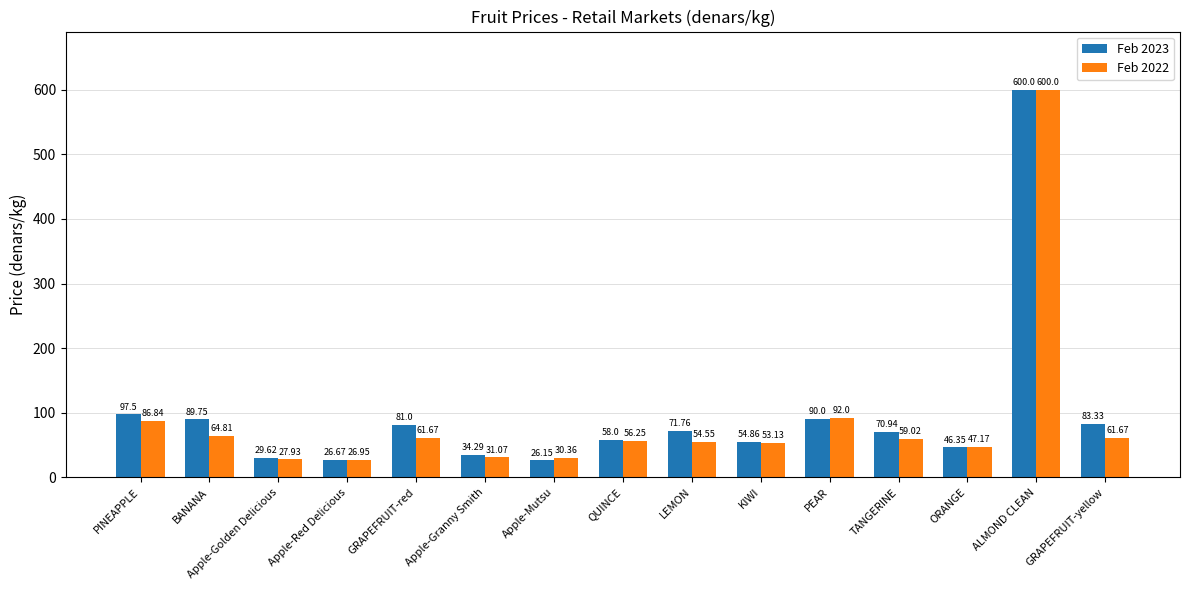

Which series has the largest range (max minus min)?

Feb 2023